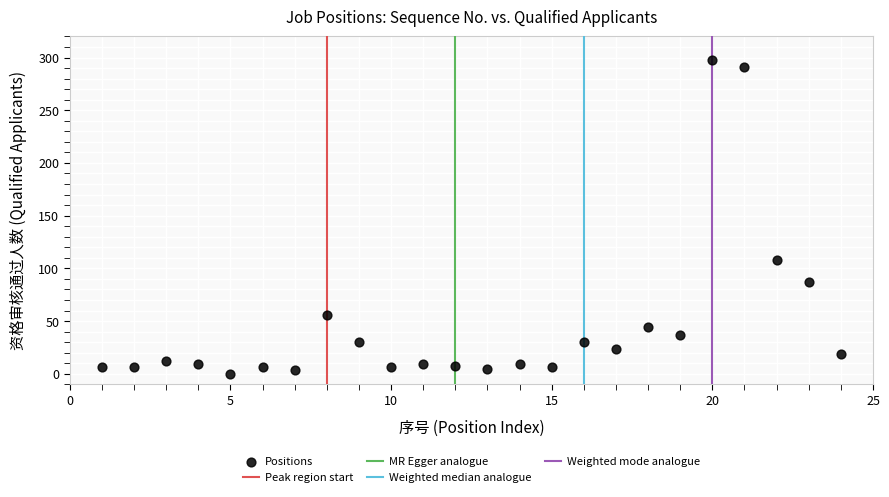

What is the range of Y values (max minus min)?

298